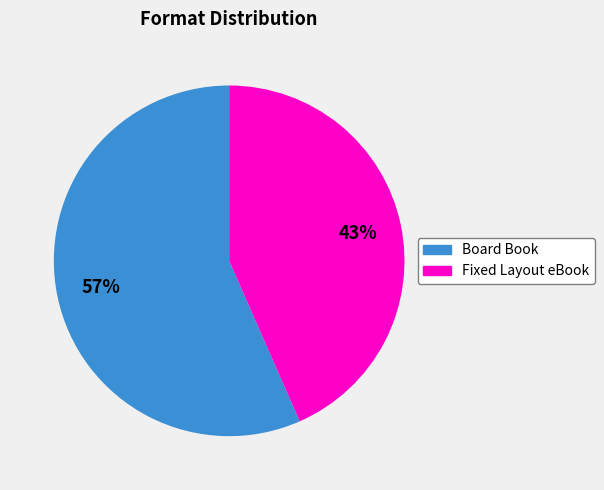

Does Fixed Layout eBook account for over 50% of the chart?

No